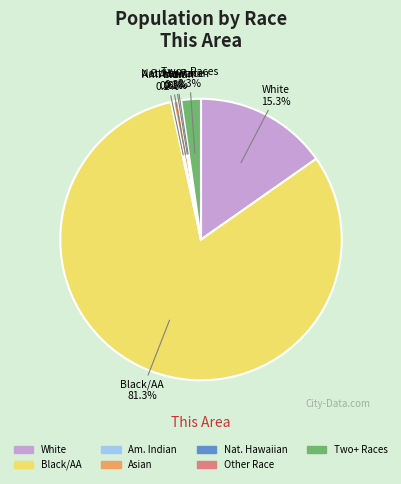

Is there any slice that represents more than half of the pie?

Yes